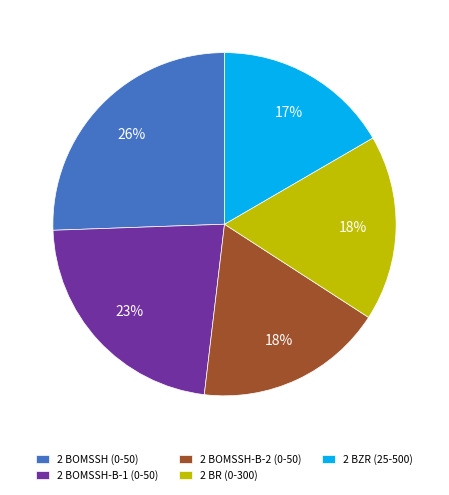

Count the number of slices in the pie.

5